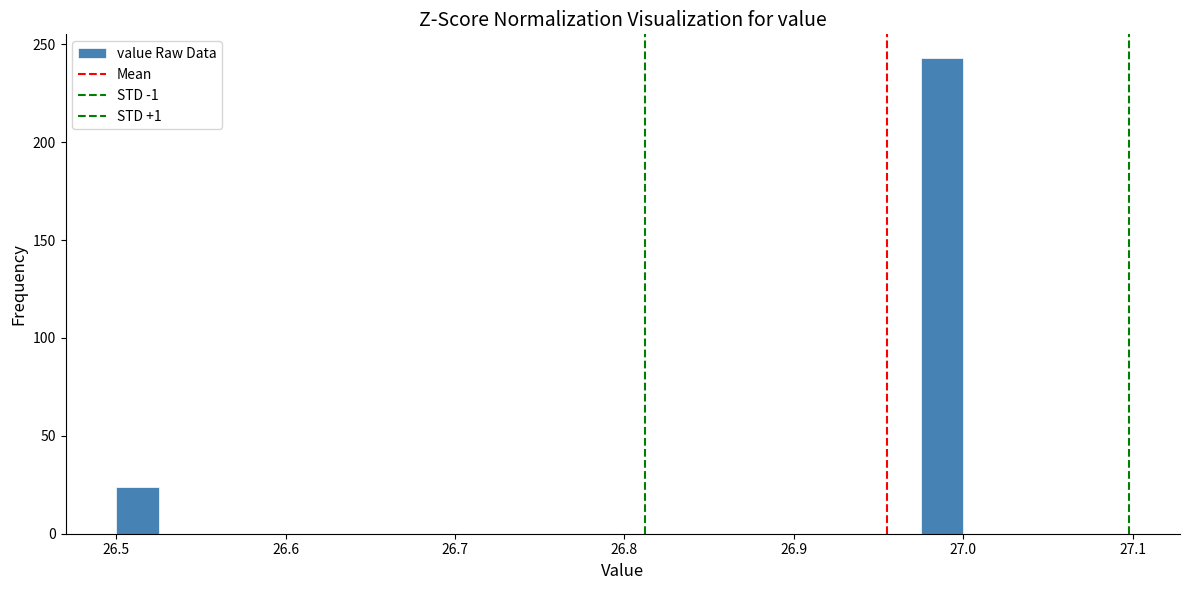

Around what value on the x-axis is the tallest bar? Give the approximate position of its centre, as read against the axis.

26.99